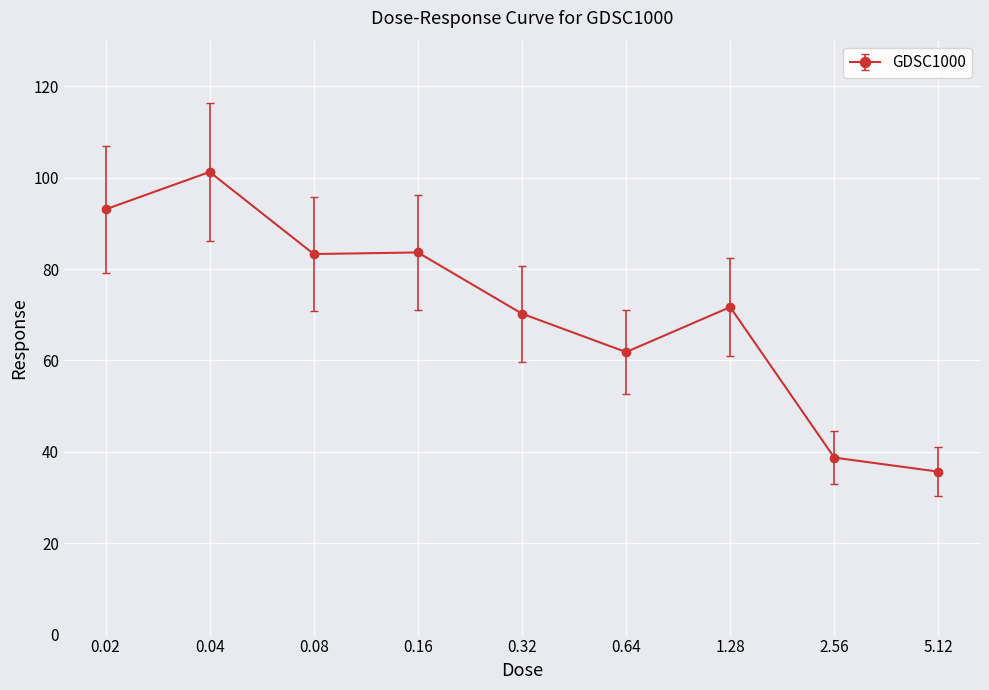

What is the maximum value shown in the chart?

101.3